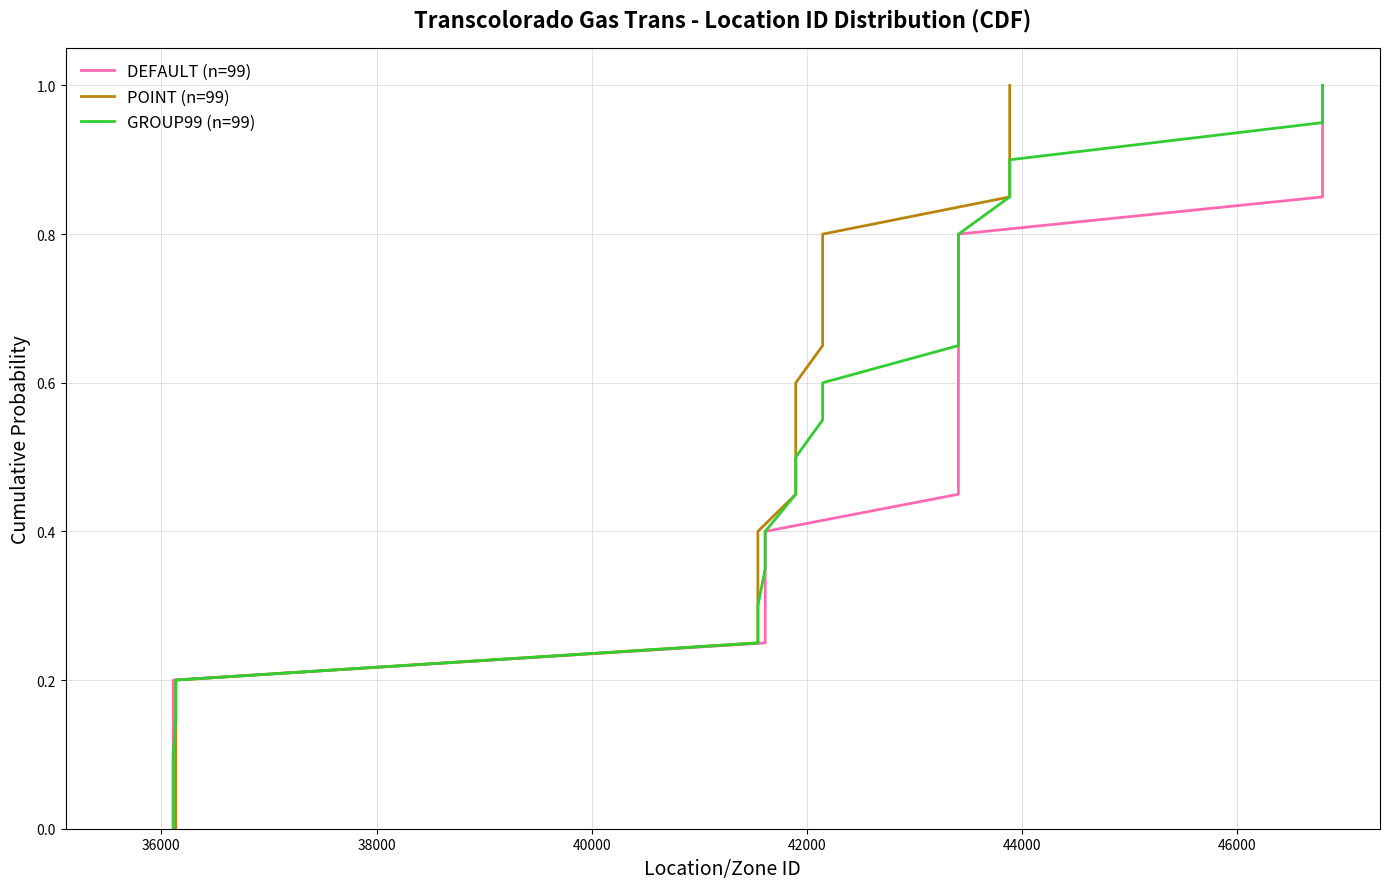

True or false: GROUP99 (n=99) and DEFAULT (n=99) cross at least once.

False